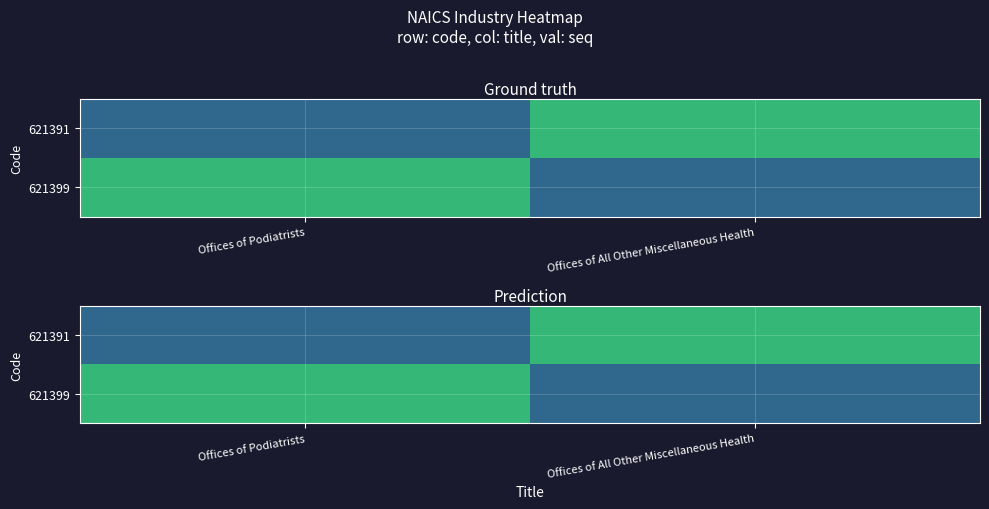

List the series in order of their peak value, lowest first.

621391, 621399